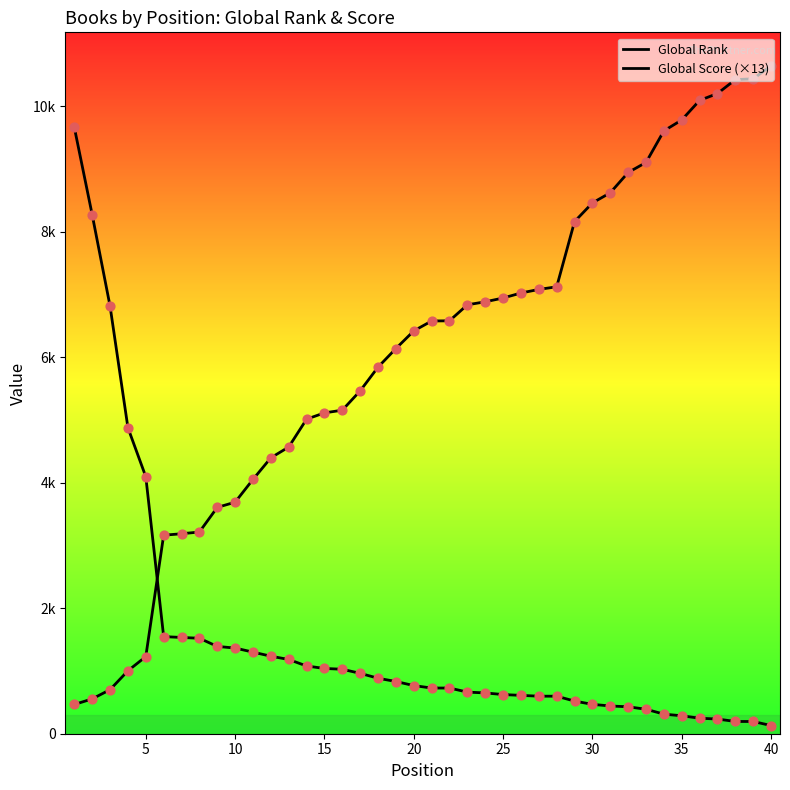

At which category is the sum across all series the highest?

40